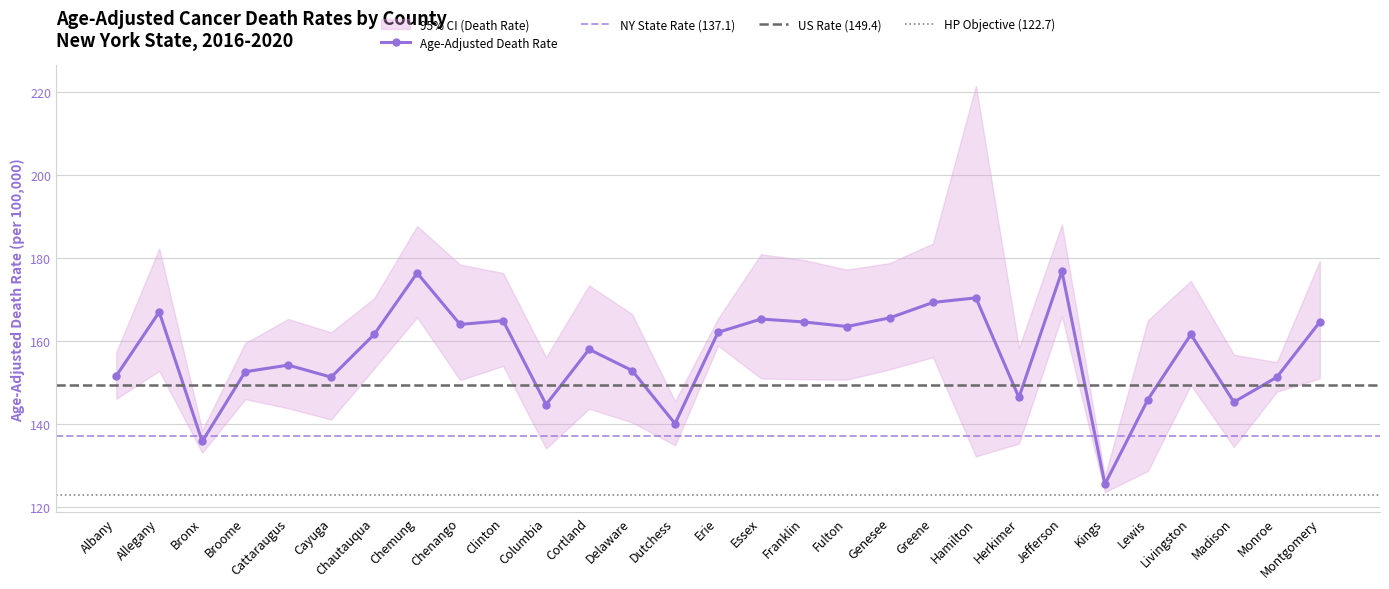

What is the difference between the maximum and minimum values in the Lower CI series?

42.4